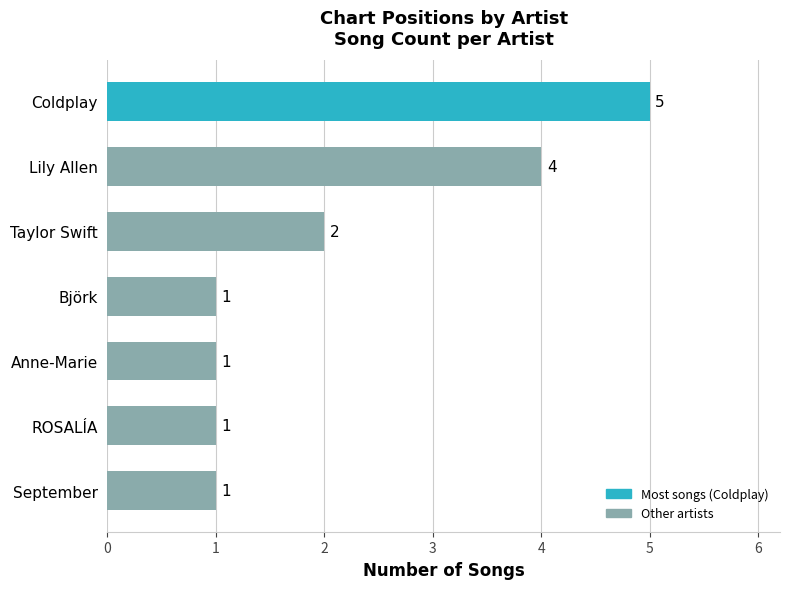

Approximately how many times larger is the value at Coldplay compared to ROSALÍA?

5.0